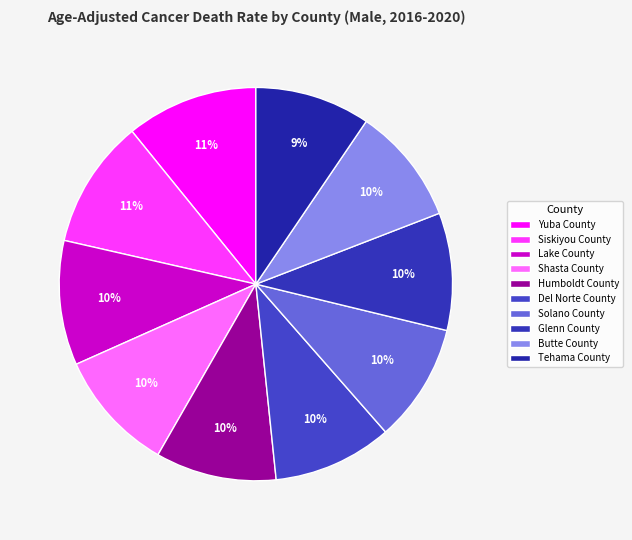

To the nearest percent, what is the combined percentage of Yuba County and Lake County?

21%